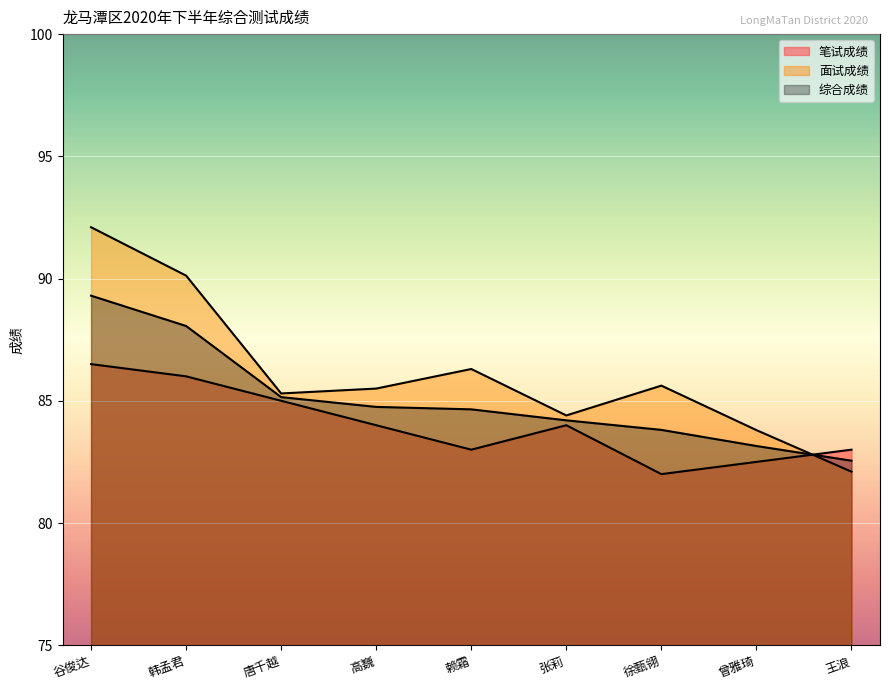

What is the value of the 综合成绩 point at the 9th from the left?

82.5